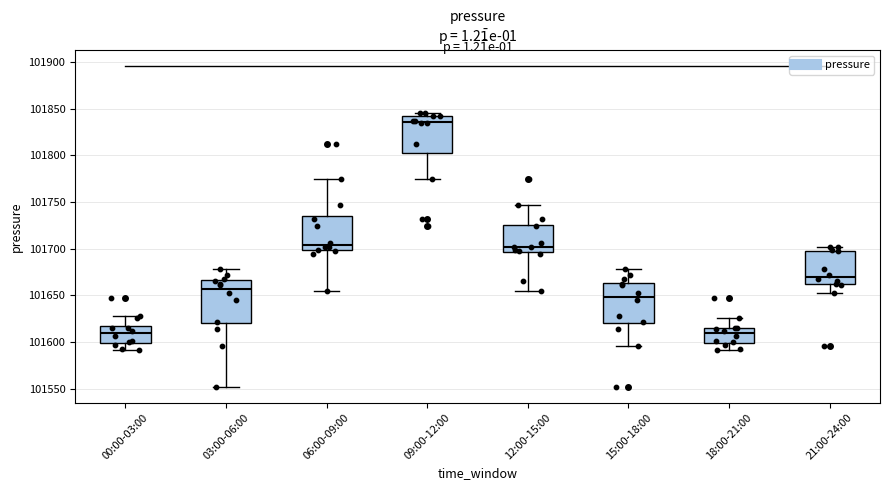

Where does the upper whisker of the box for 00:00-03:00 end on the y-axis? The values are not printed on the chart, so give them approximately, as read against the axis.

101625